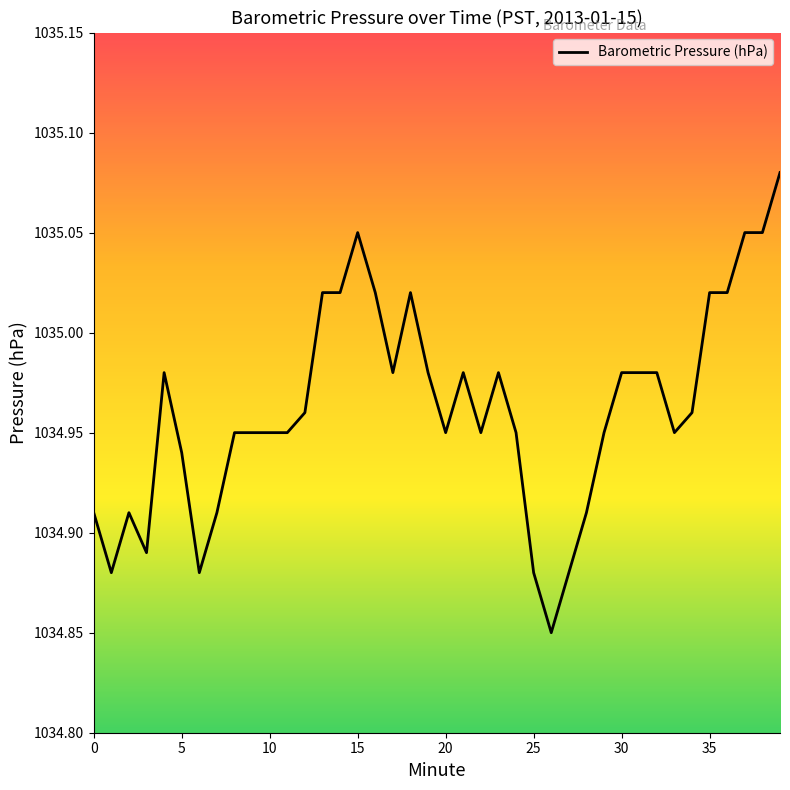

How many lines are shown in the chart?

1